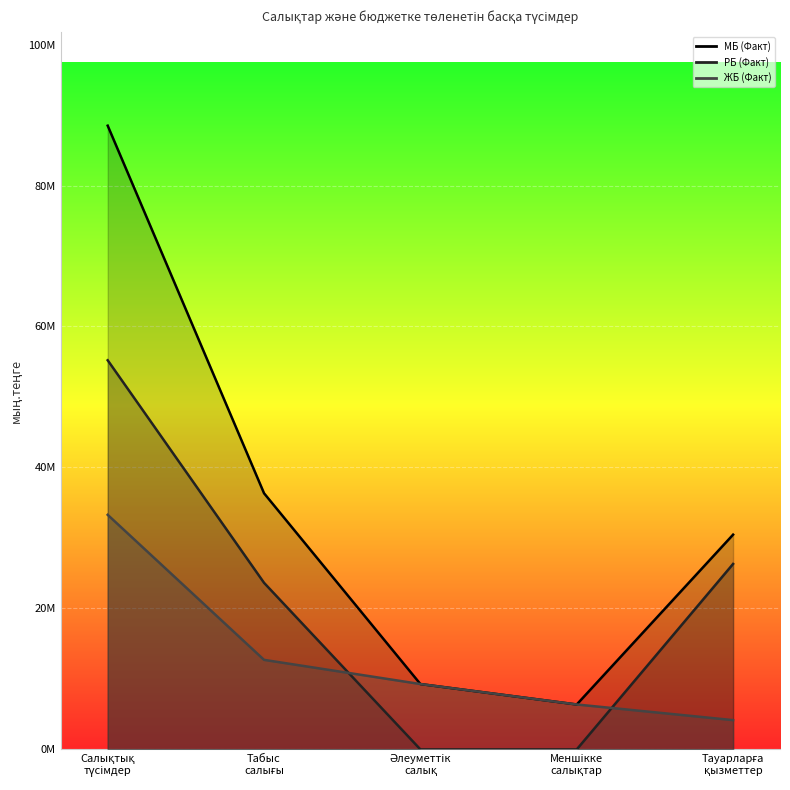

How many times do ЖБ (Факт) and РБ (Факт) cross each other?

2